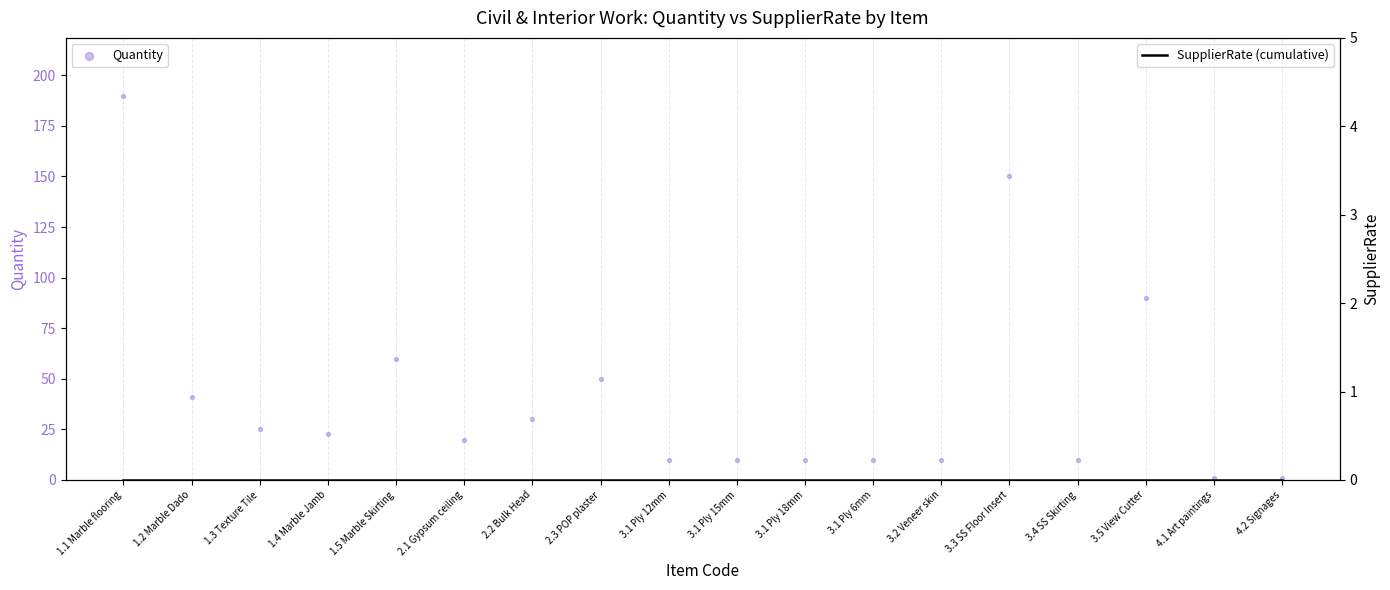

Which series reaches the minimum Y coordinate?

SupplierRate (cumulative)